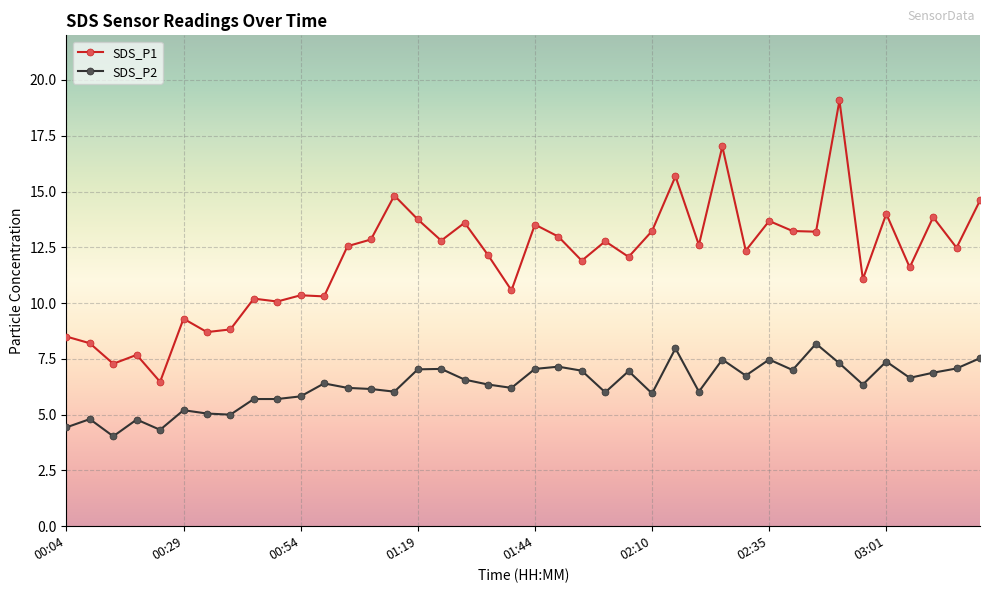

True or false: SDS_P1 and SDS_P2 cross at least once.

False